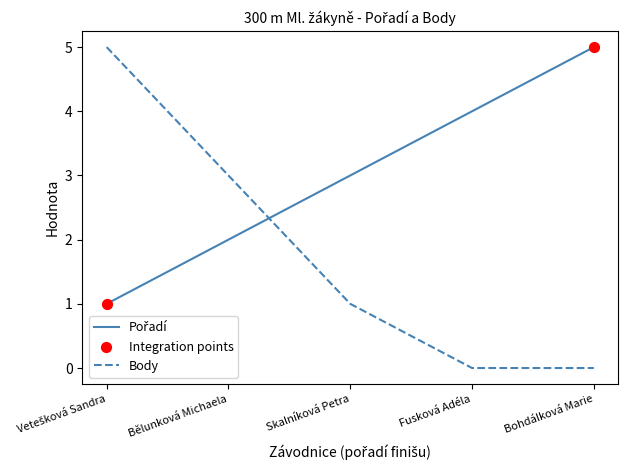

What is the total value across all series at Bohdálková Marie?

5